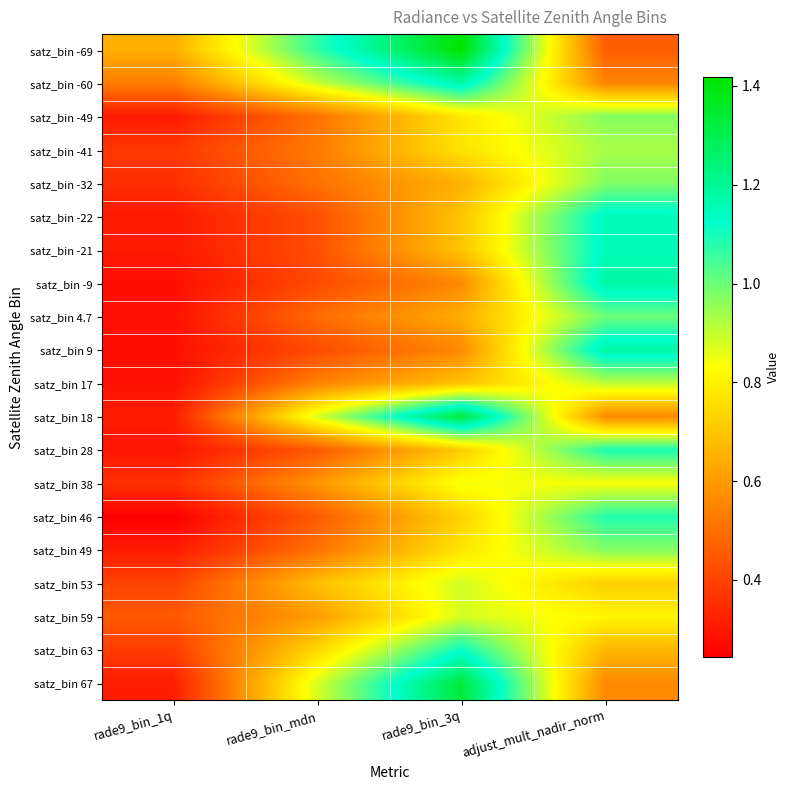

Between rade9_bin_3q and rade9_bin_mdn, which is larger?

rade9_bin_3q